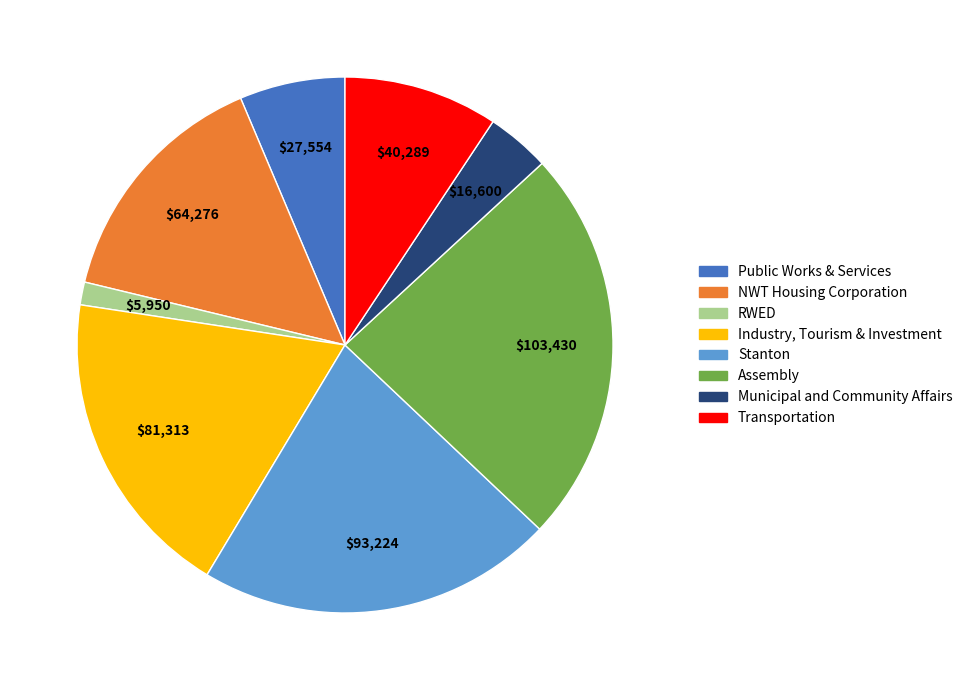

Is there any slice that represents more than half of the pie?

No